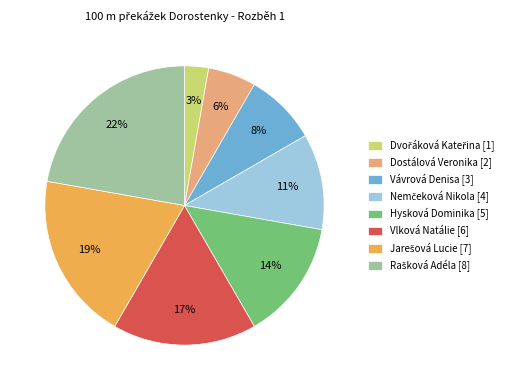

To the nearest percent, what is the average slice percentage?

12%